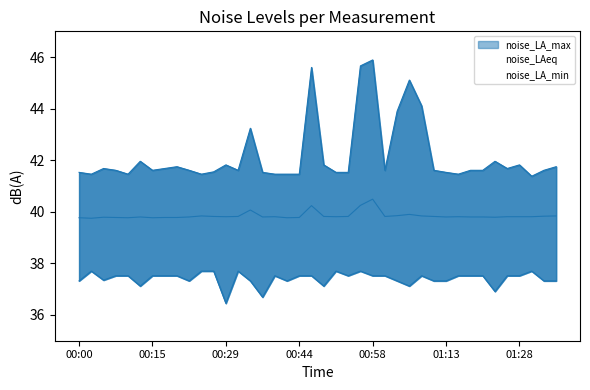

Which category has the highest value in the noise_LA_min series?

00:03